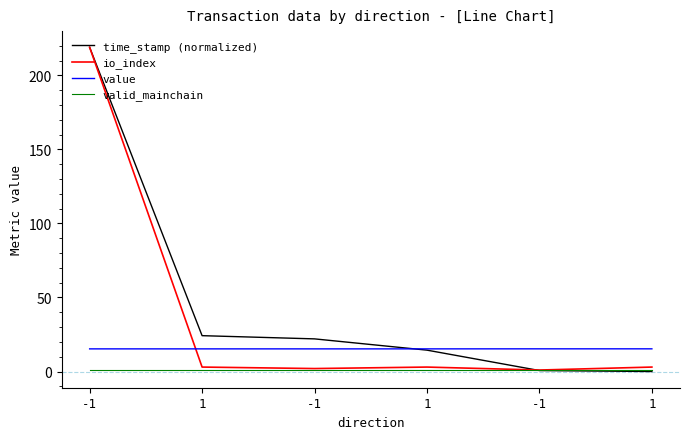

The io_index series shows 3.0 at 1. True or false?

True